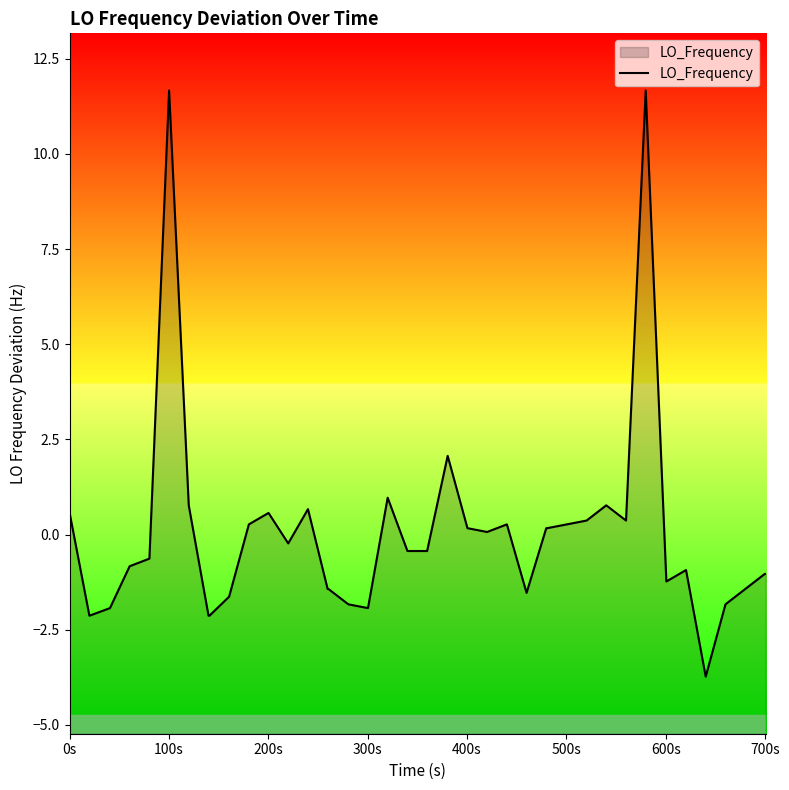

What is the difference between the maximum and minimum values?

15.4